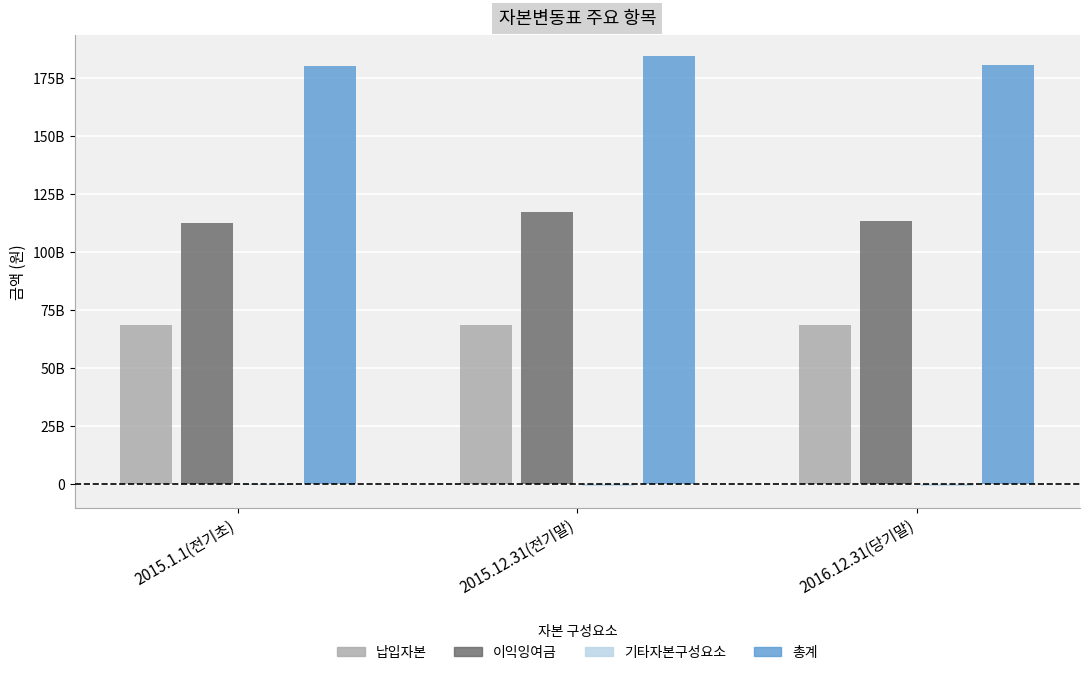

Count the 총계 values in the range 180187190307 to 184496300786.

3